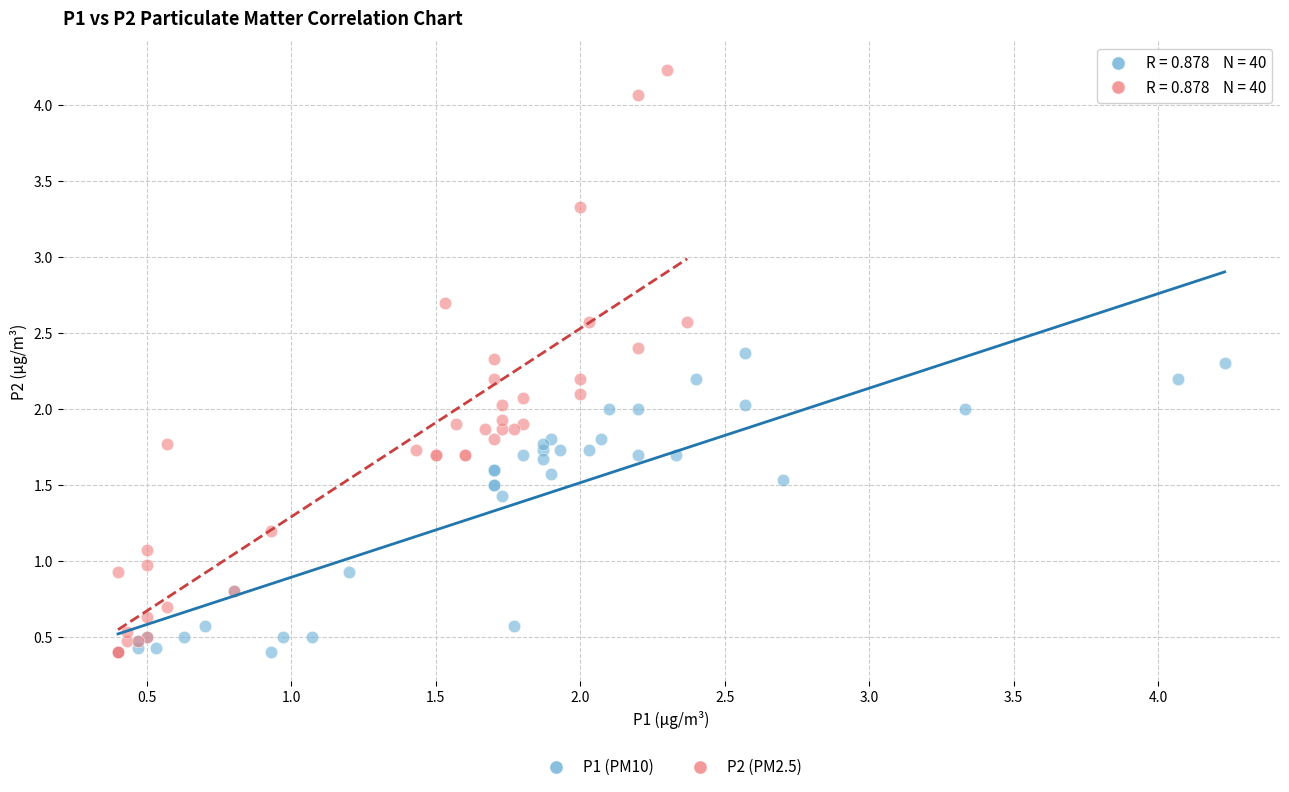

What are all the series names shown in the legend?

P1 (PM10), P2 (PM2.5)